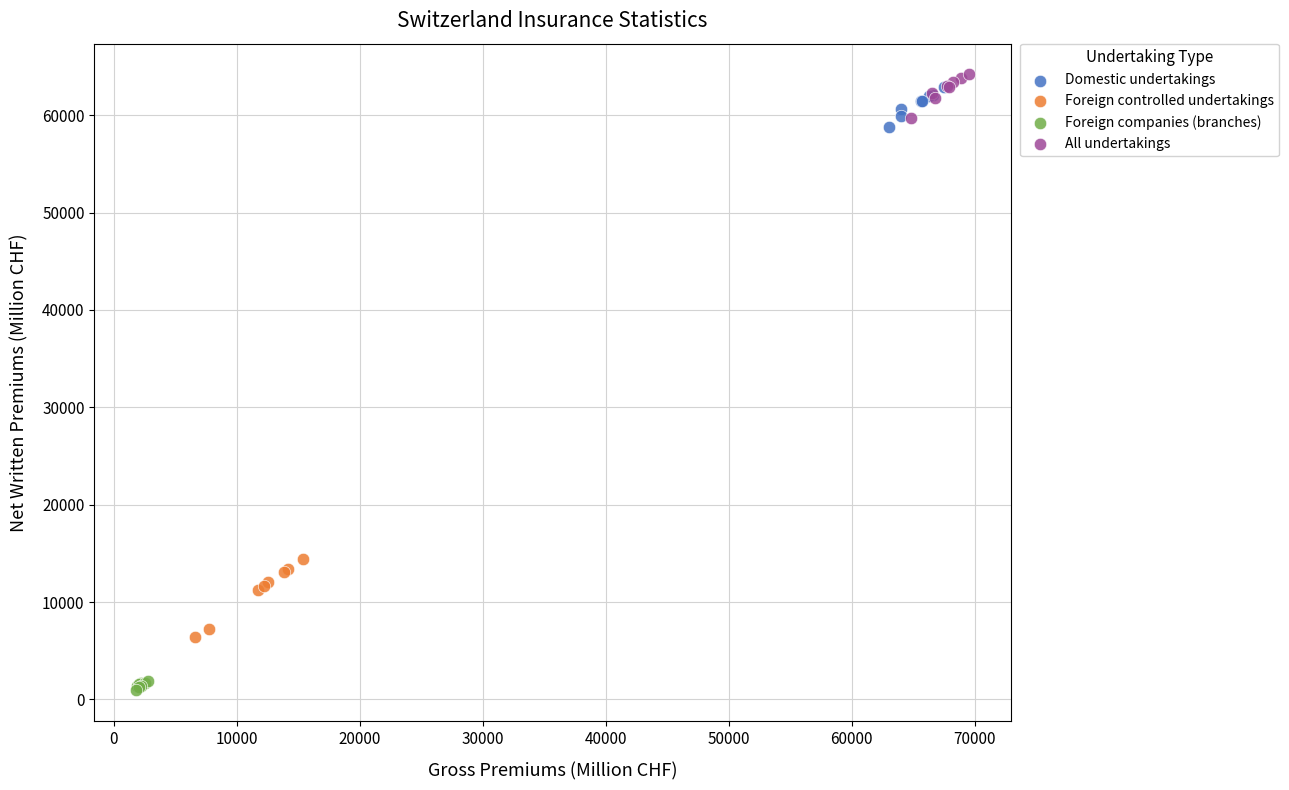

Which series contains the lowest Y value?

Foreign companies (branches)